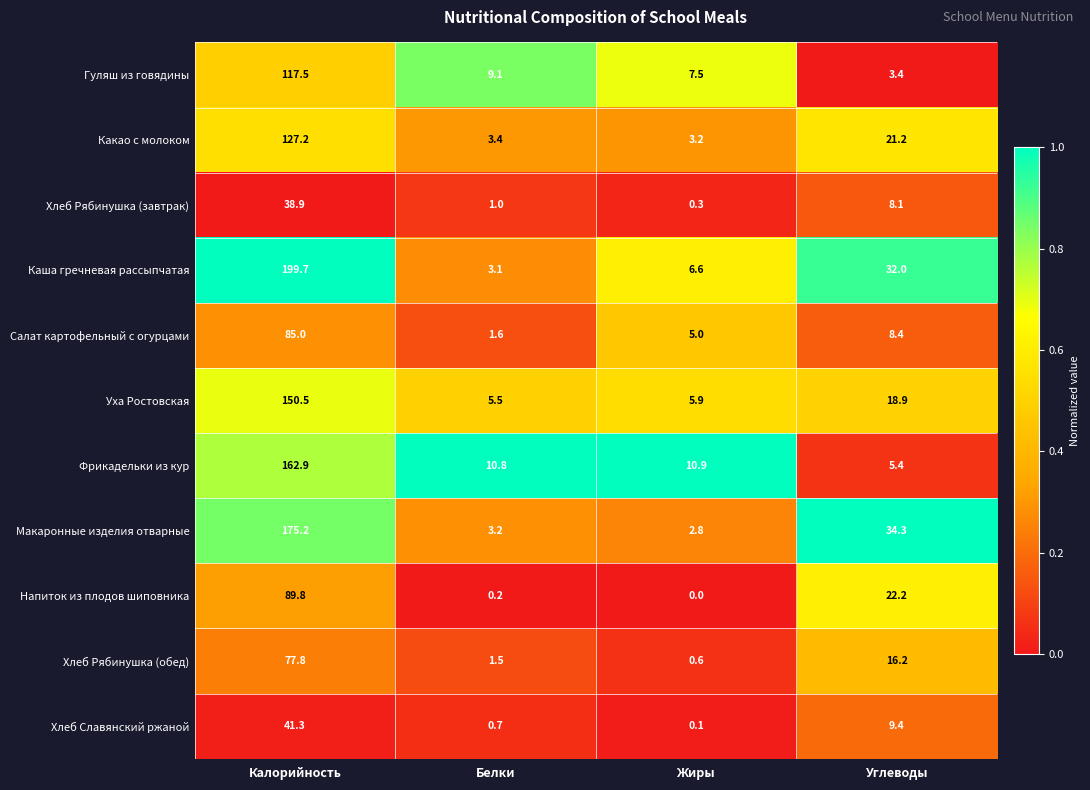

Which series has the largest range (max minus min)?

Каша гречневая рассыпчатая